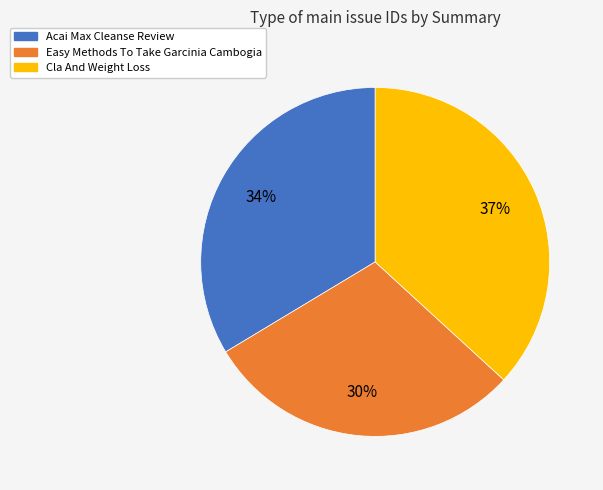

How many segments does this pie chart have?

3